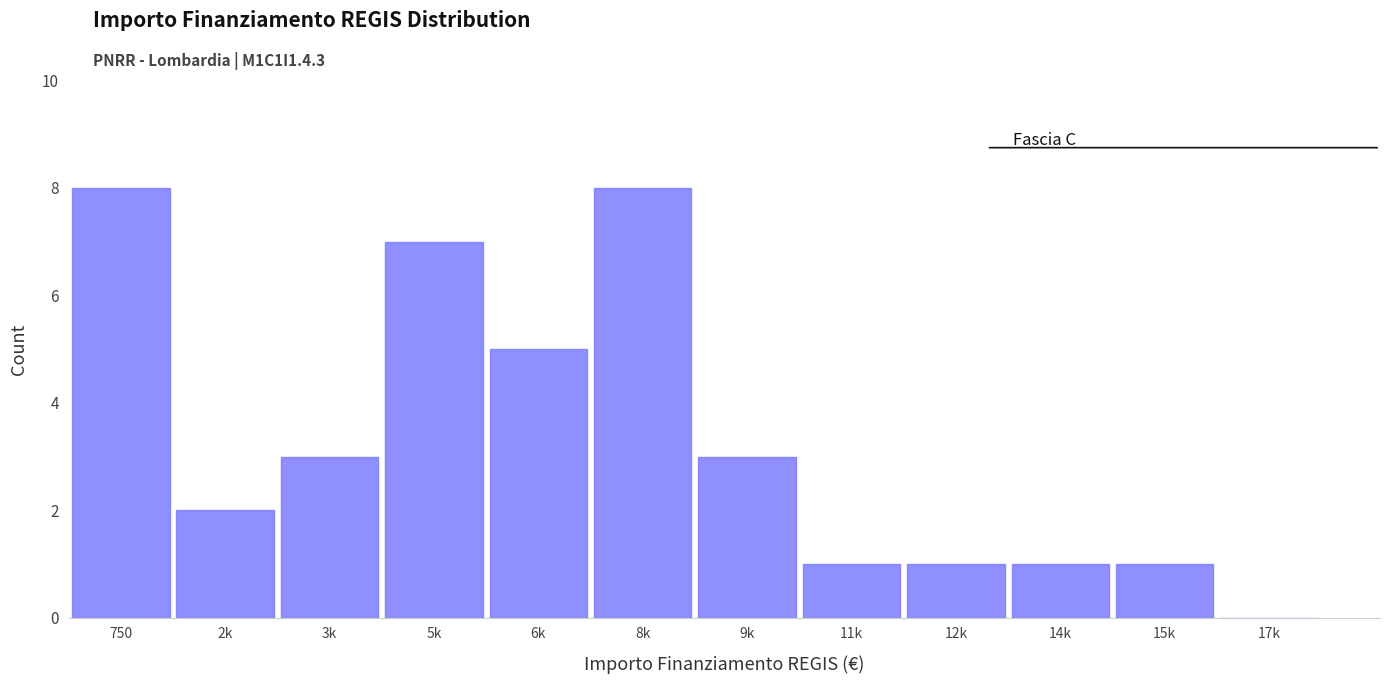

Reading left to right, what are all the values shown in this chart?

750=8	2k=2	3k=3	5k=7	6k=5	8k=8	9k=3	11k=1	12k=1	14k=1	15k=1	17k=0